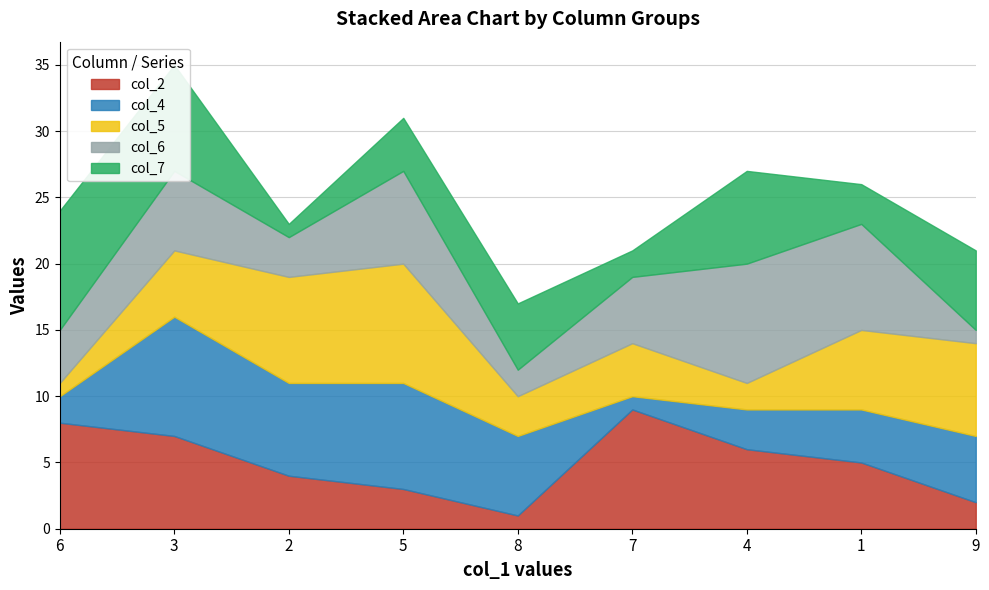

Where is the first local minimum for col_6?

2